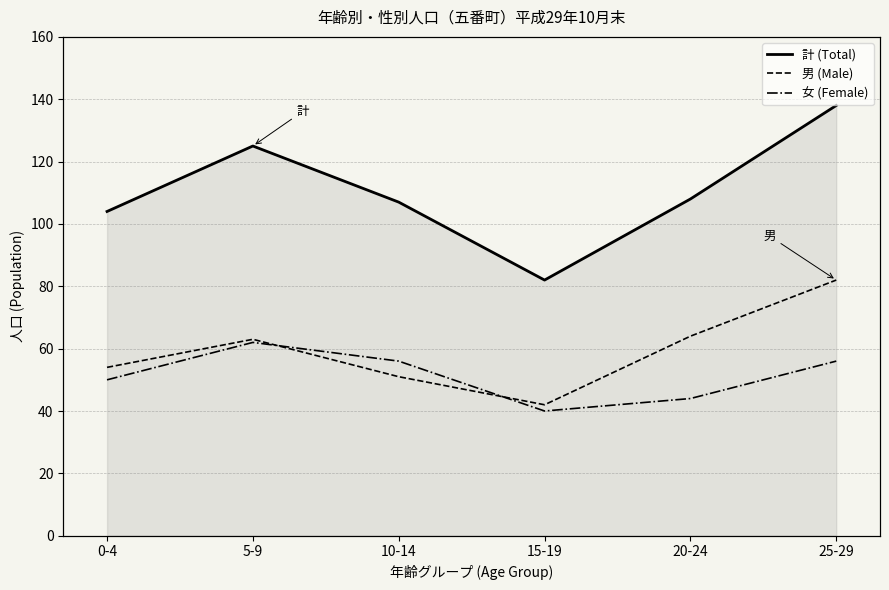

What is the average value of the 計 (Total) series?

111